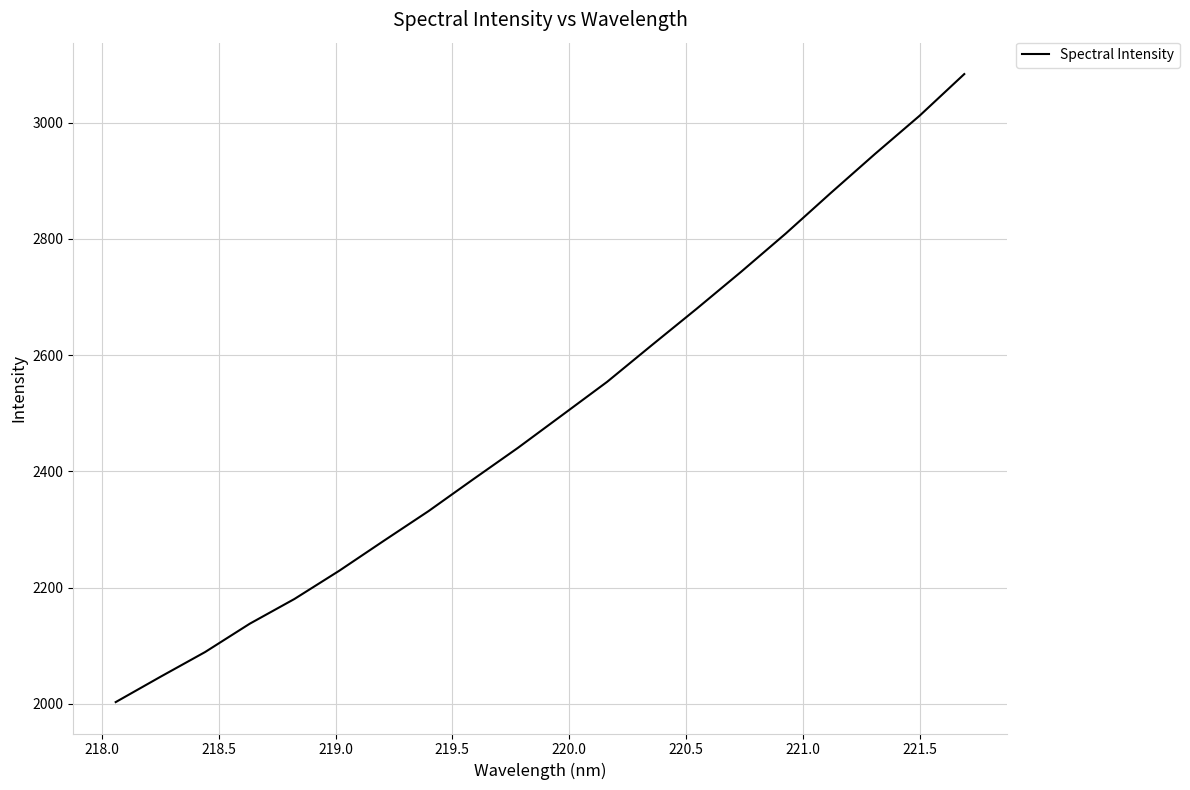

What is the difference between the maximum and minimum values?

1080.8